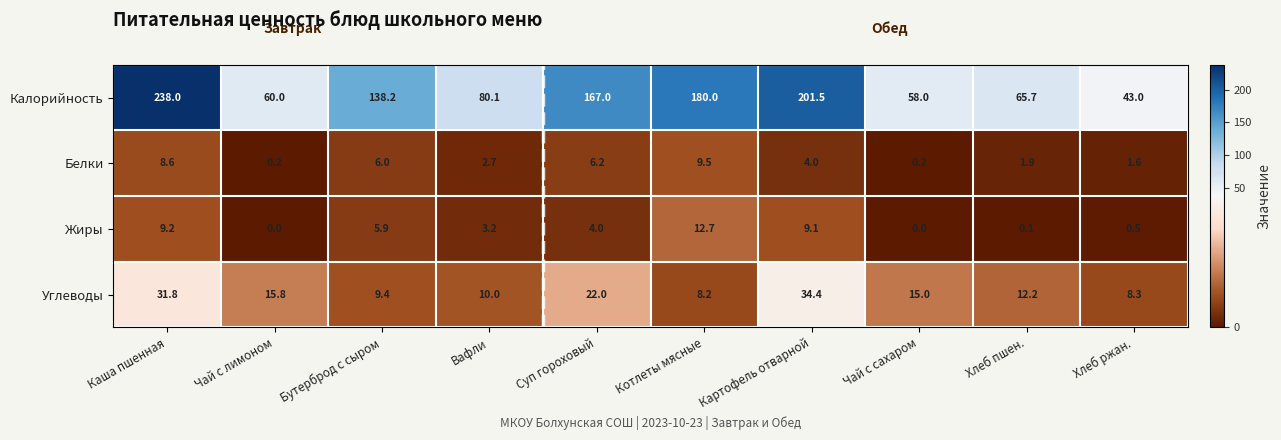

At which category is the sum across all series the highest?

Каша пшенная